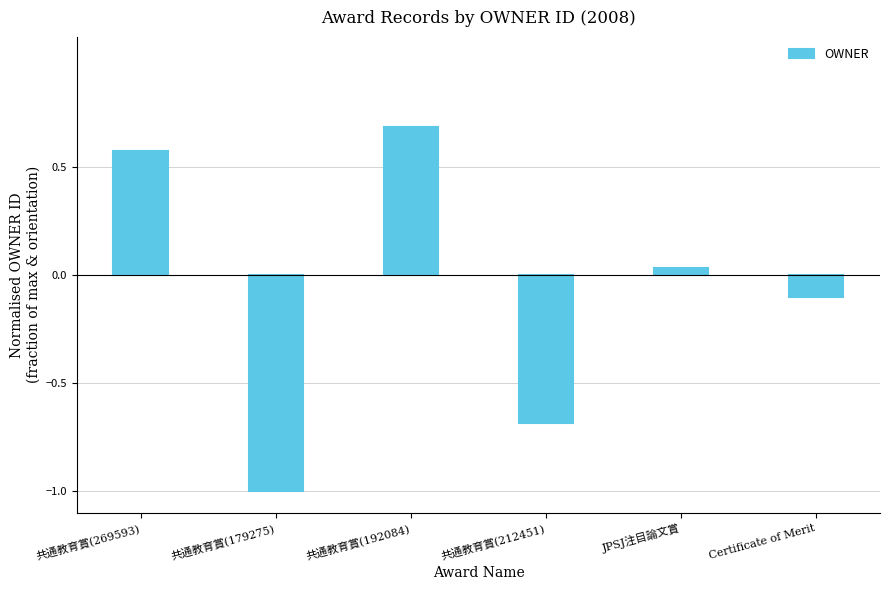

Is it true that the value at Certificate of Merit is -0.1?

True